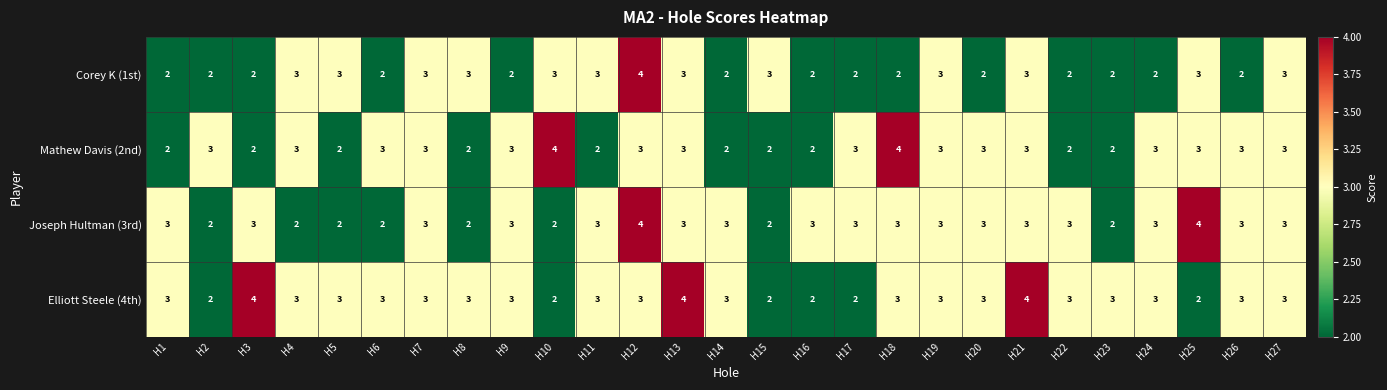

Count the number of data series in this chart.

4